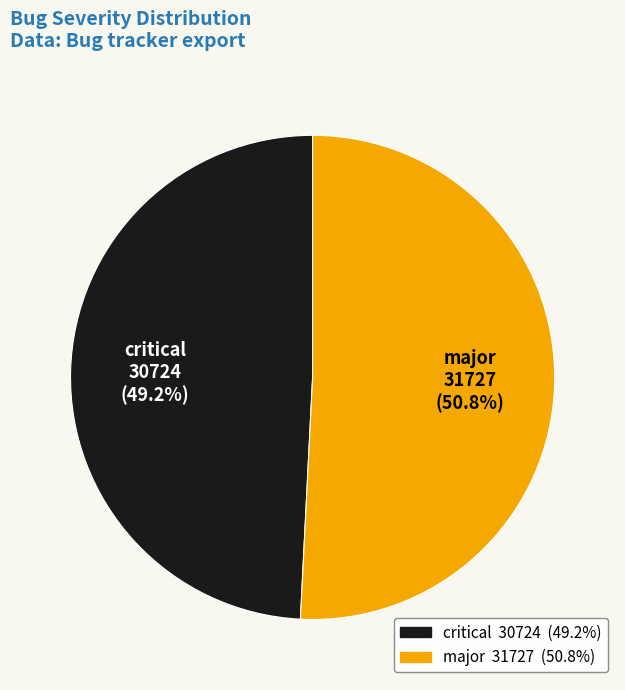

The major slice represents 51% of the pie. True or false?

True